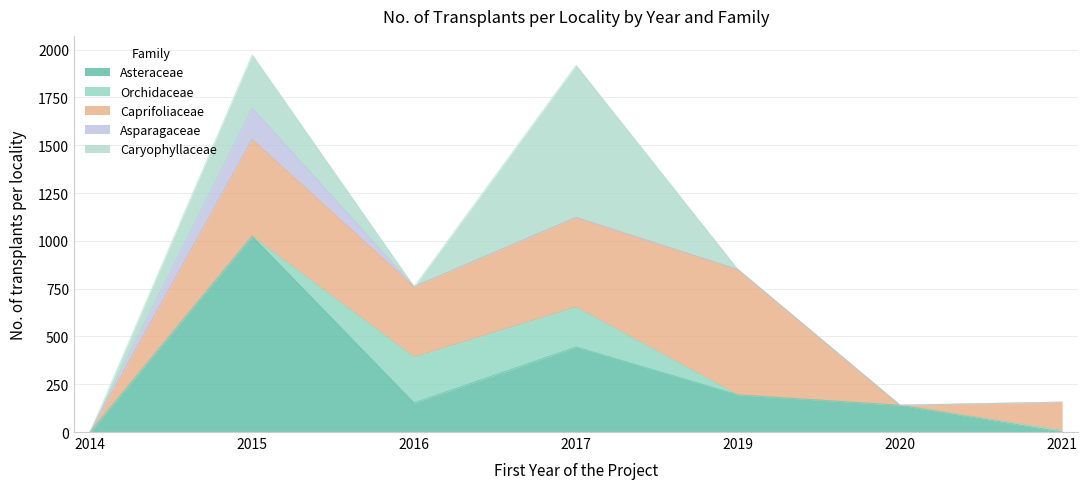

Does the chart display data point markers on the line(s)?

No